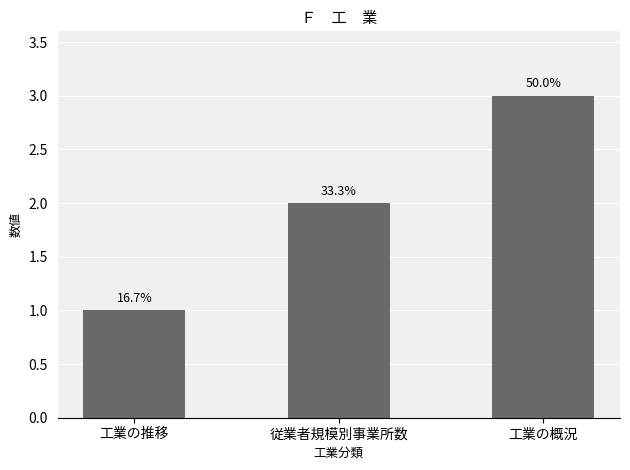

How many bars are there in total?

3